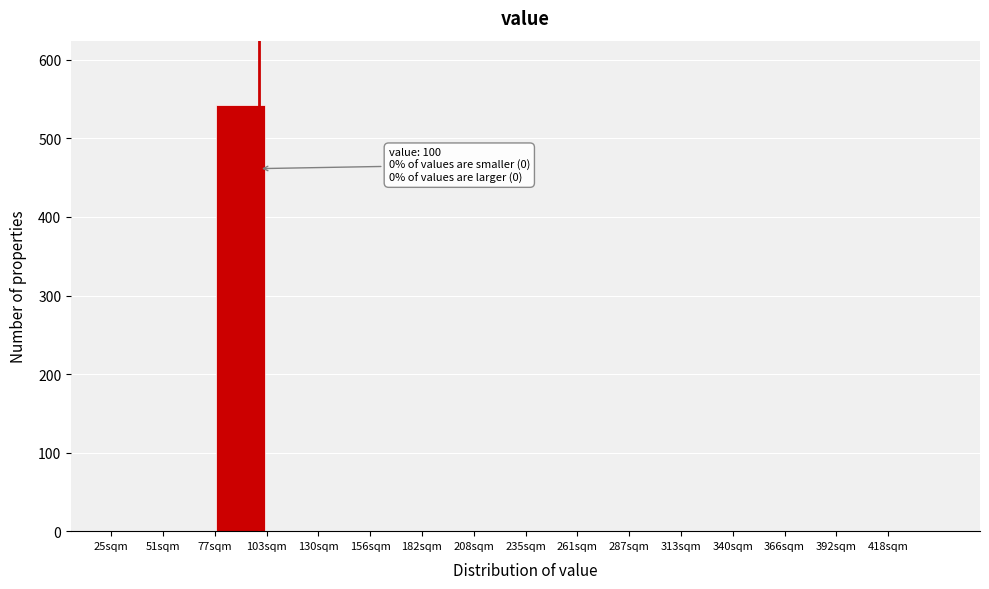

Which range on the x-axis has the tallest bar?

80 to 105